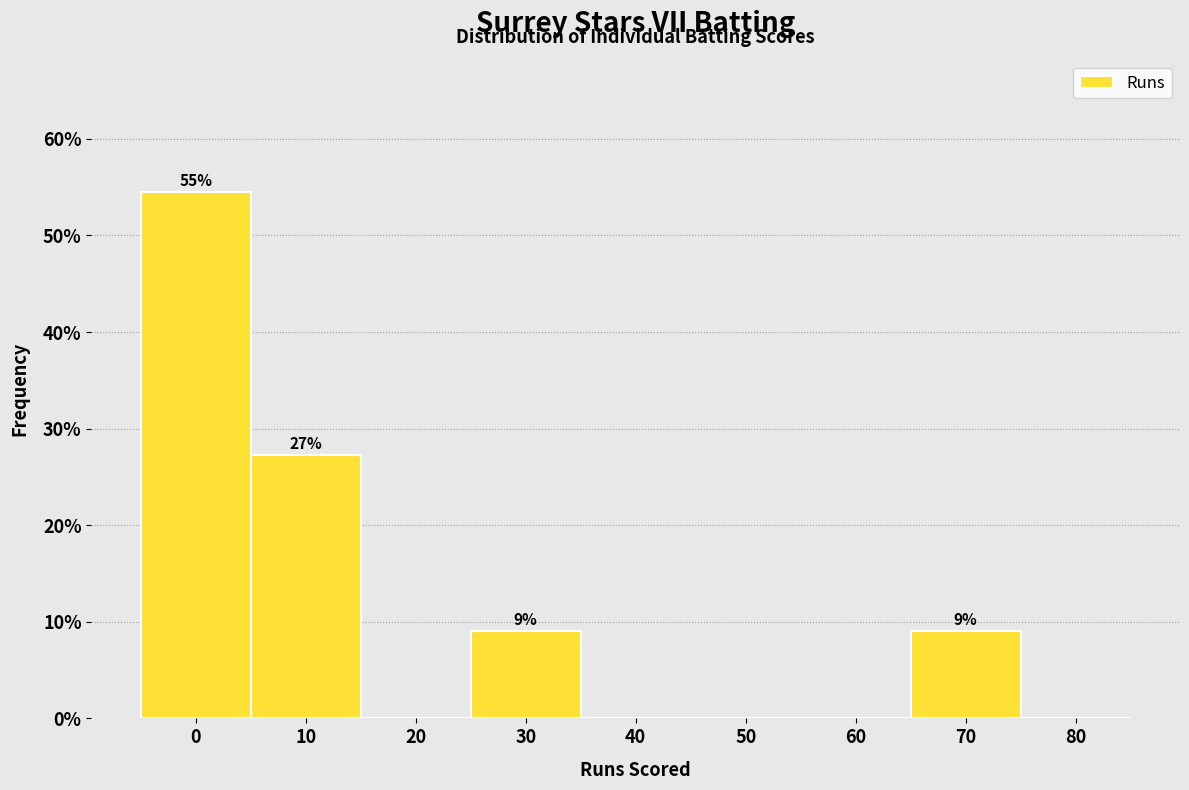

Reading left to right, extract all data points from this chart.

0=54.5	10=27.3	20=0.0	30=9.1	40=0.0	50=0.0	60=0.0	70=9.1	80=0.0